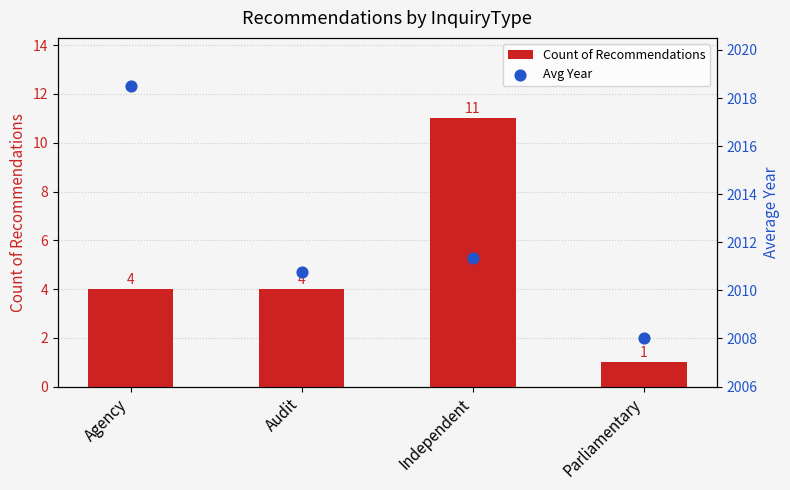

What is the total value across all series at Parliamentary?

2009.0